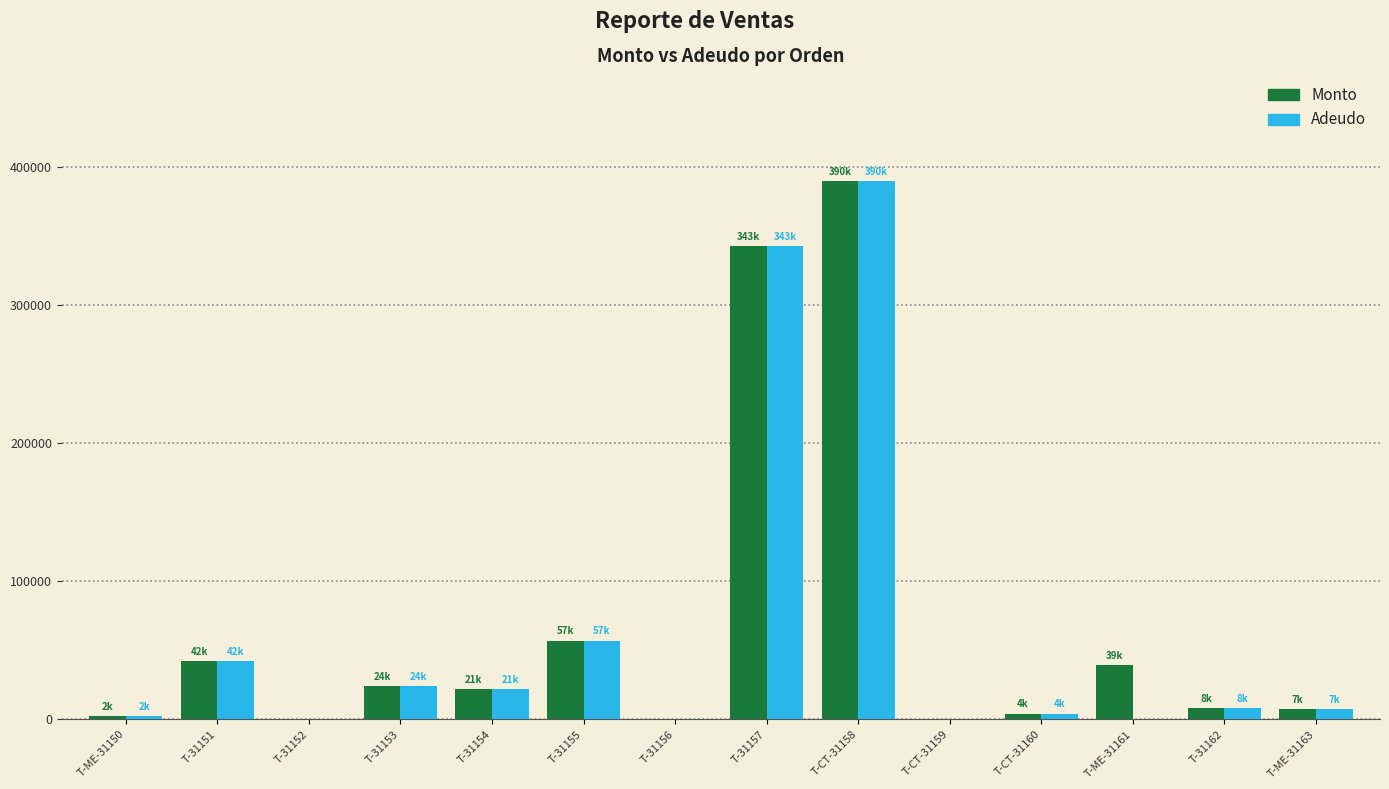

At which category is the sum across all series the highest?

T-CT-31158